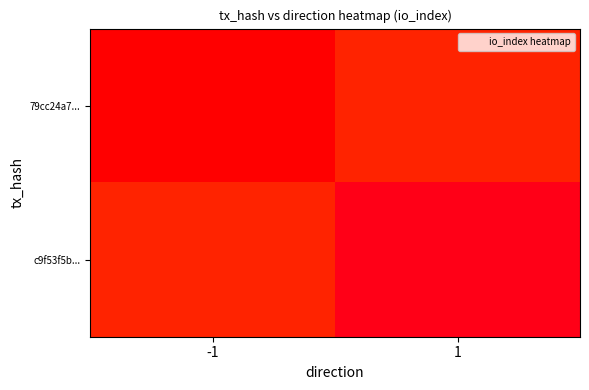

List the series in order of their overall mean, highest first.

c9f53f5b..., 79cc24a7...